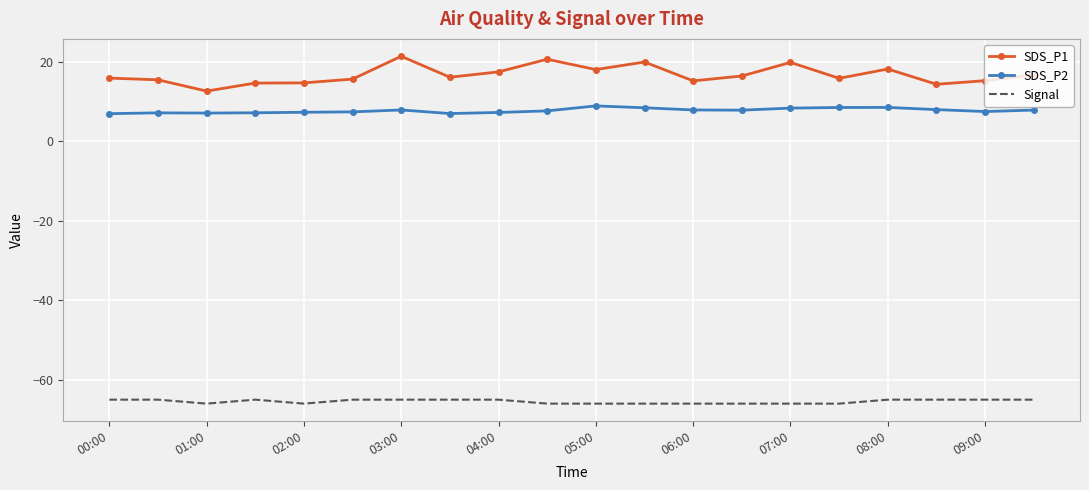

Which series has the widest spread of values?

SDS_P1